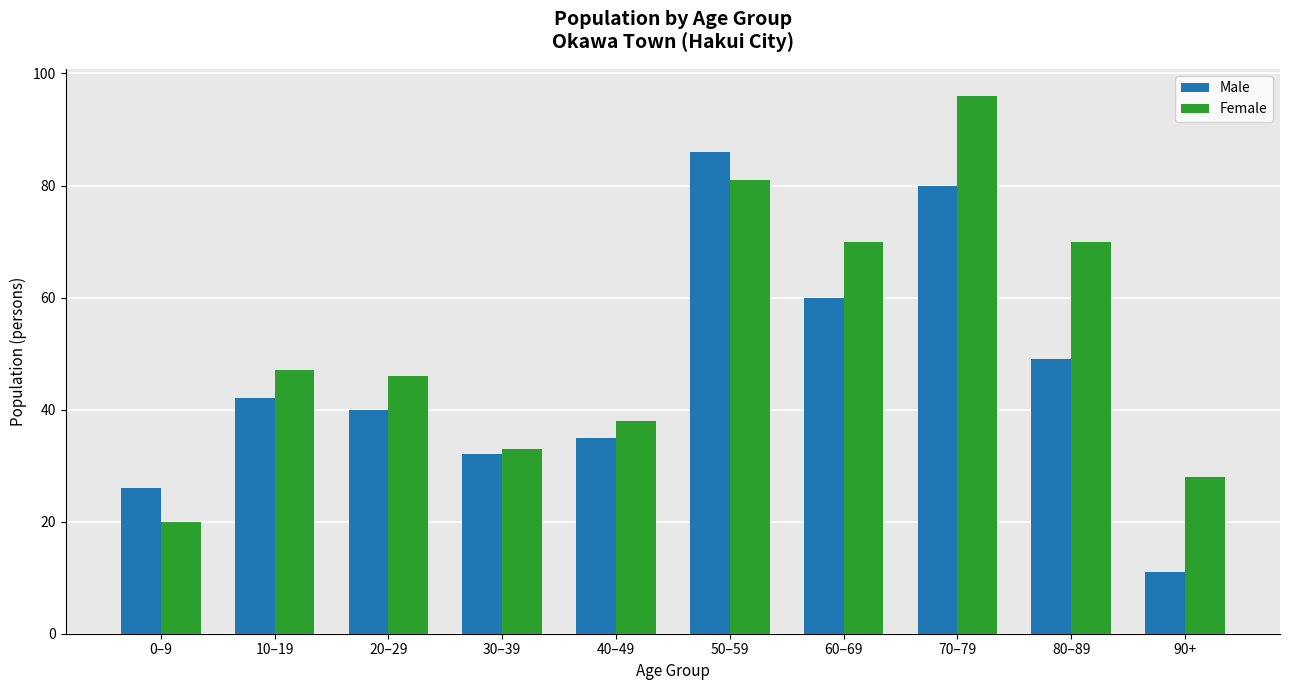

Count the number of categories in the chart.

10